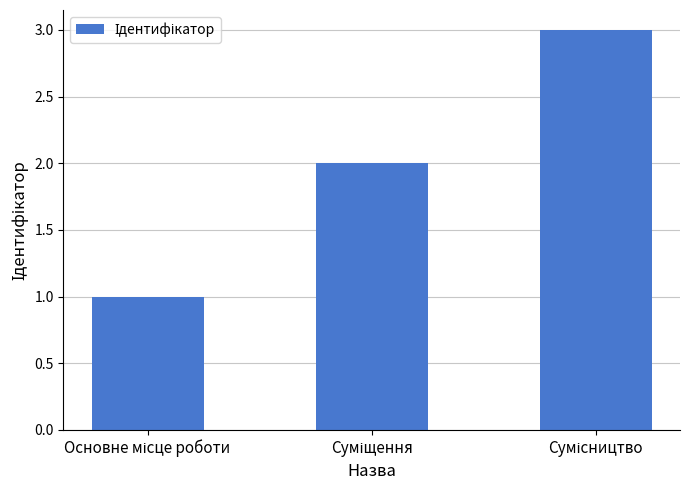

What is the greatest value displayed?

3